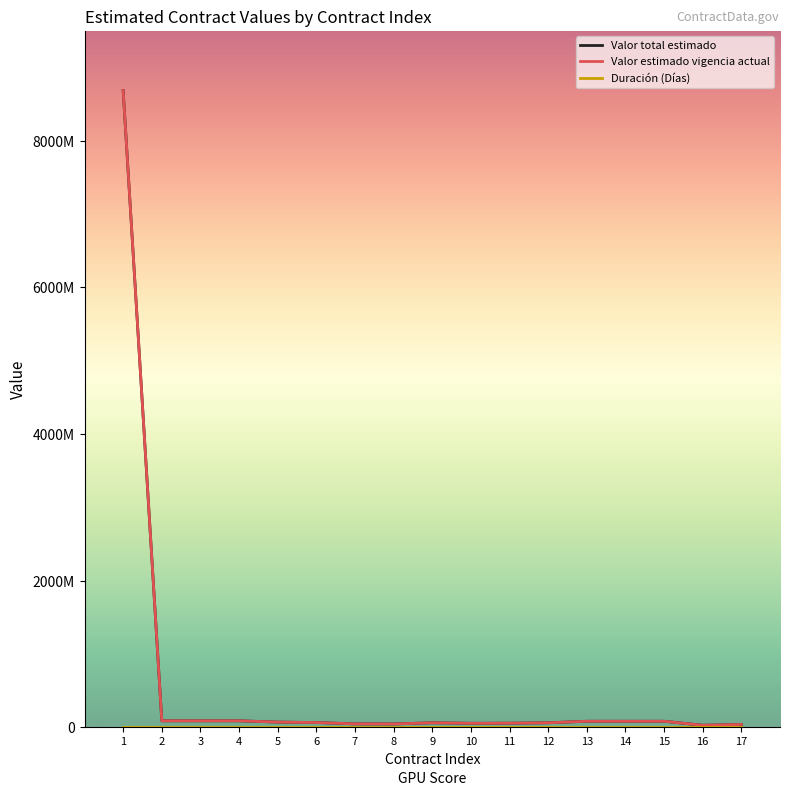

Reading right to left, transcribe all the data shown in this chart.

Valor total estimado: 39087500	27573333	82133333	82133333	82133333	61360000	55755000	54337511	61360000	45281250	46462500	64900000	70800000	88500000	88500000	88500000	8686224347
Valor estimado vigencia actual: 39087500	27573333	82133333	82133333	82133333	61360000	55755000	54337511	61360000	45281250	46462500	64900000	70800000	88500000	88500000	88500000	8686224347
Duración (Días): 354	352	352	352	352	354	354	345	354	345	354	354	354	354	354	354	354